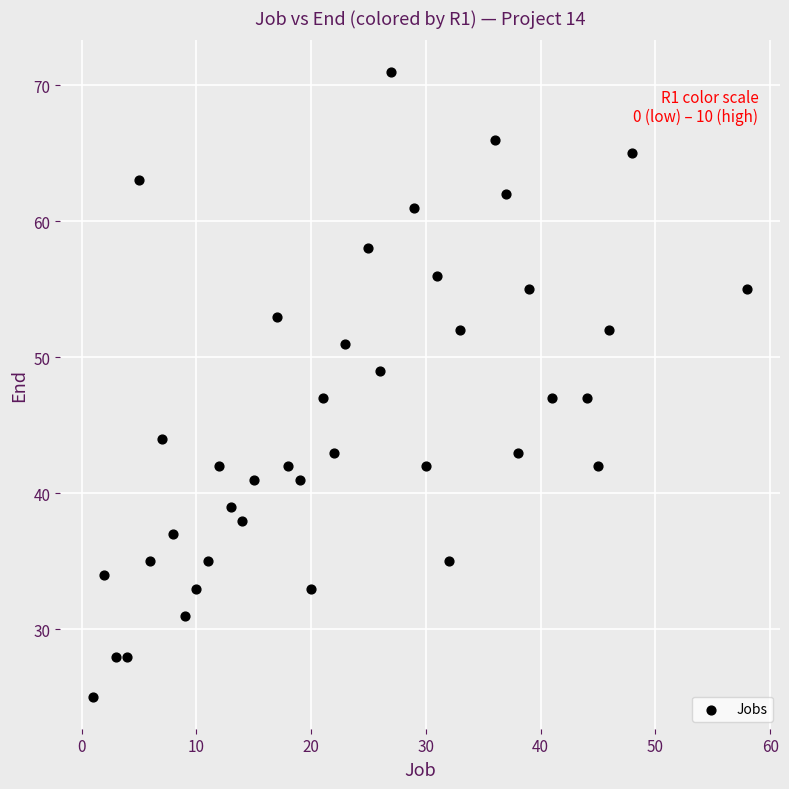

What is the range of Y values (max minus min)?

46